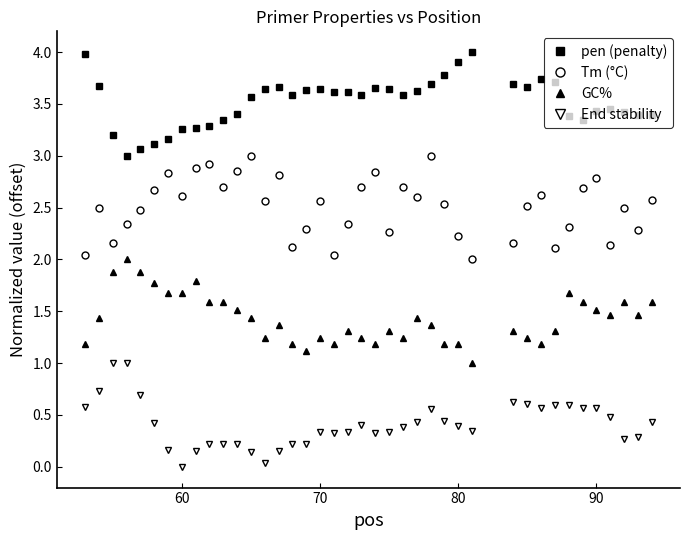

Which series has the largest total across all categories?

pen (penalty)